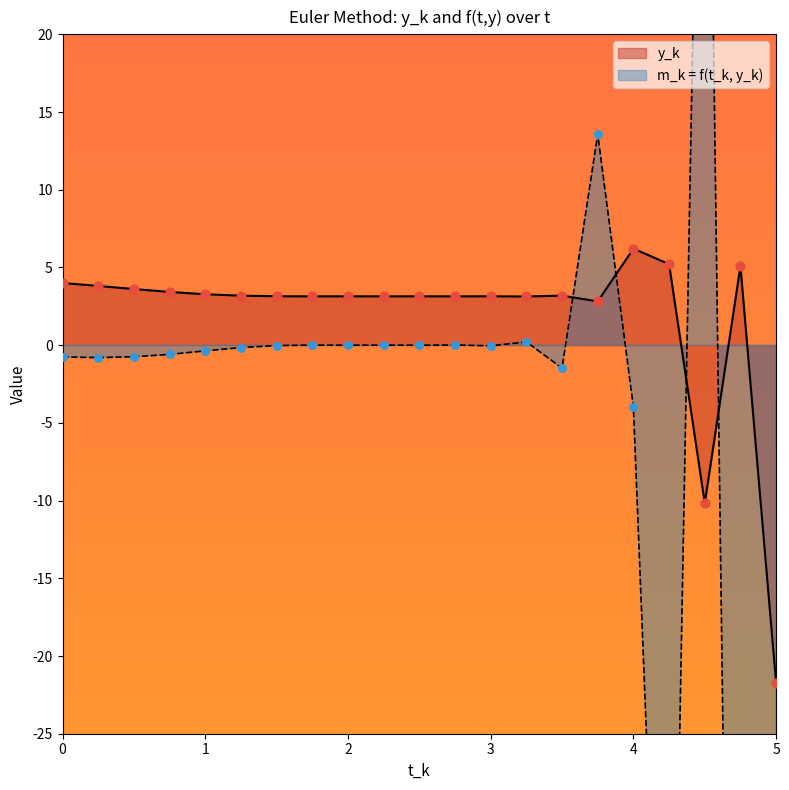

Which series has the largest total across all categories?

y_k